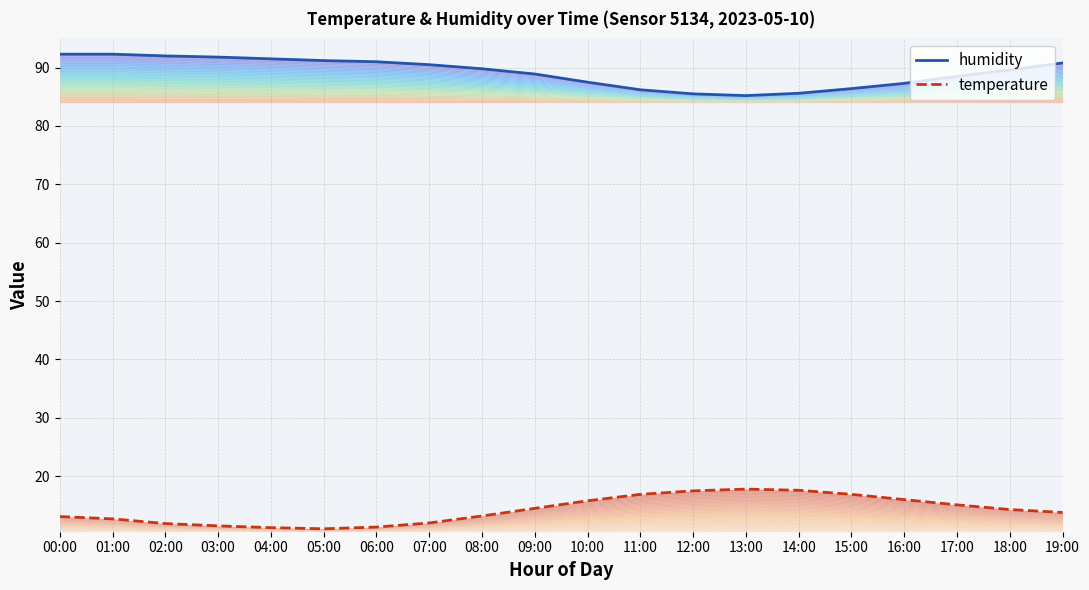

Which category has the lowest value in the temperature series?

05:00